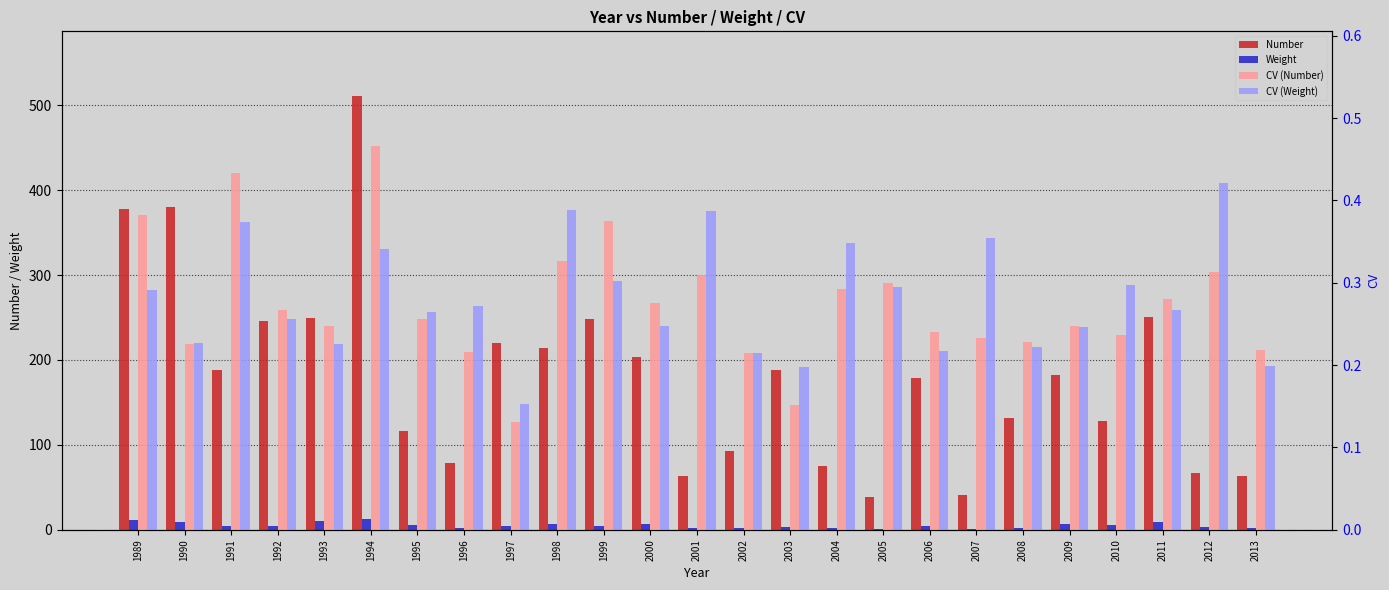

What is the difference between the highest and lowest values at 2010?

127.9